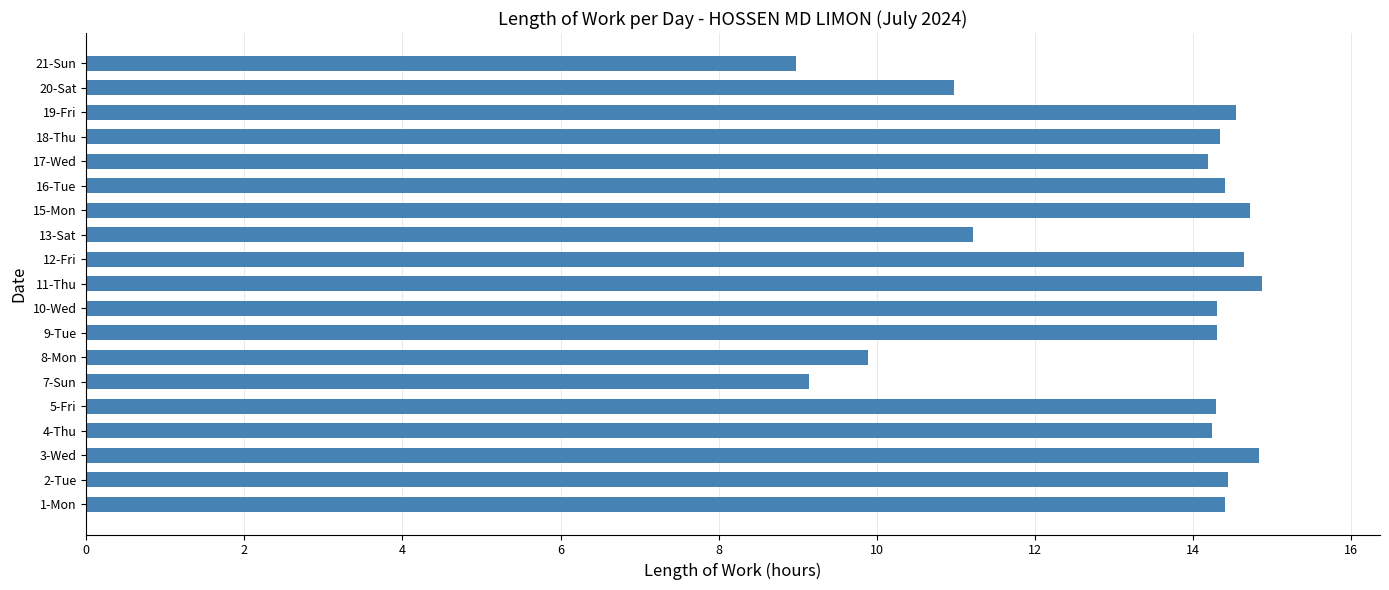

What is the minimum value shown in the chart?

9.0